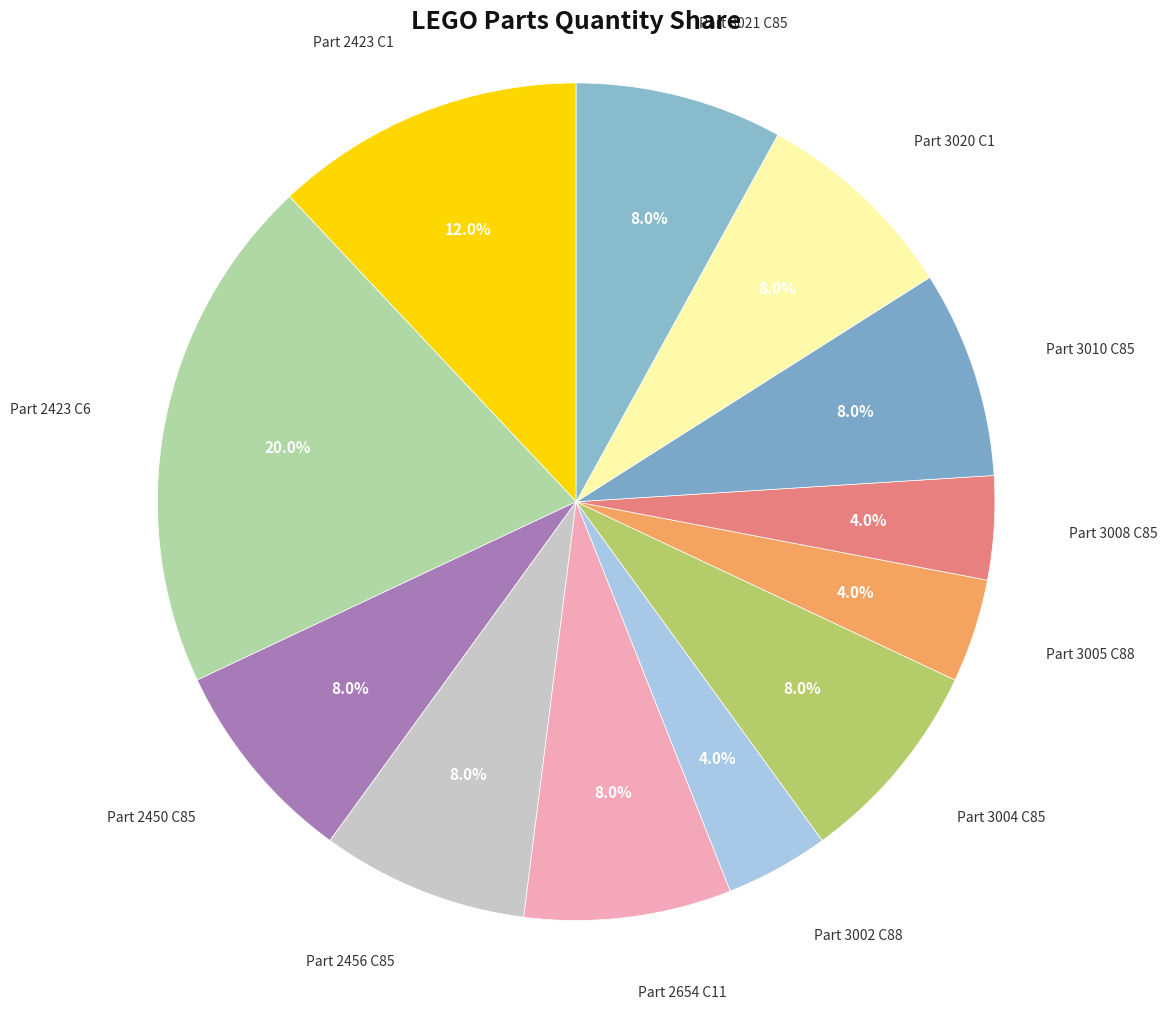

Do Part 2654 C11 and Part 2423 C6 together represent more than half of the pie?

No